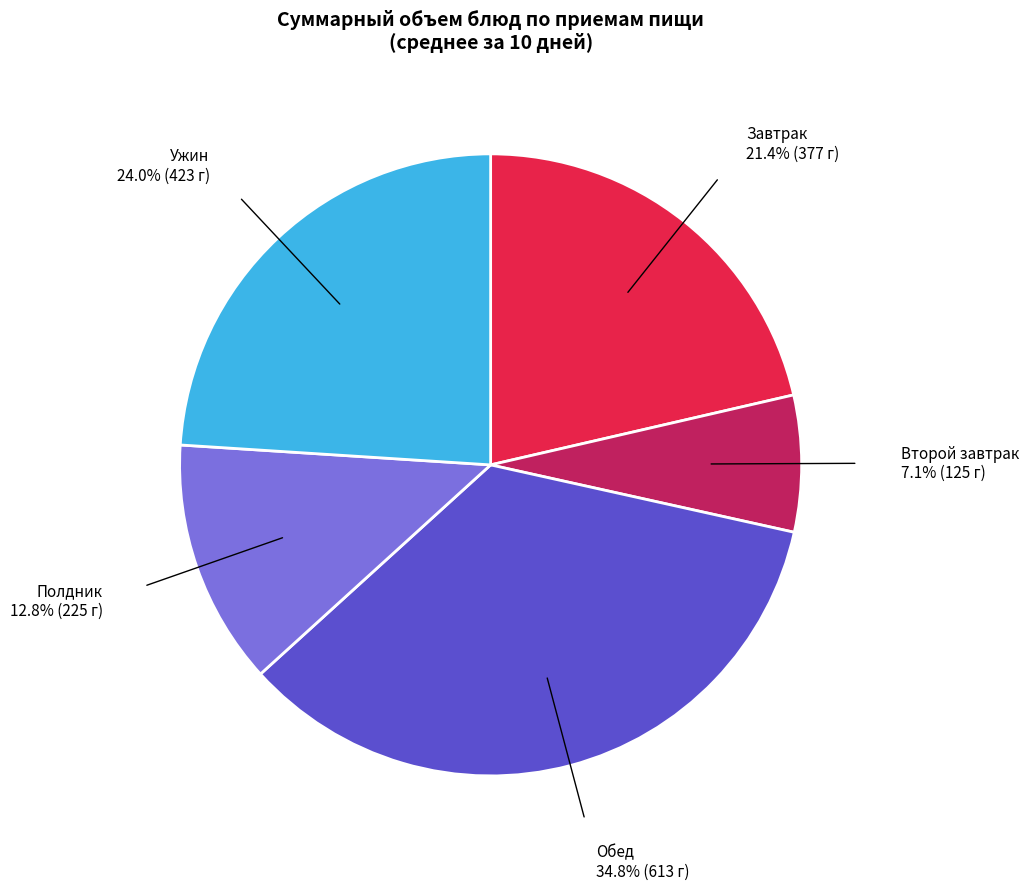

Does any single category account for the majority?

No